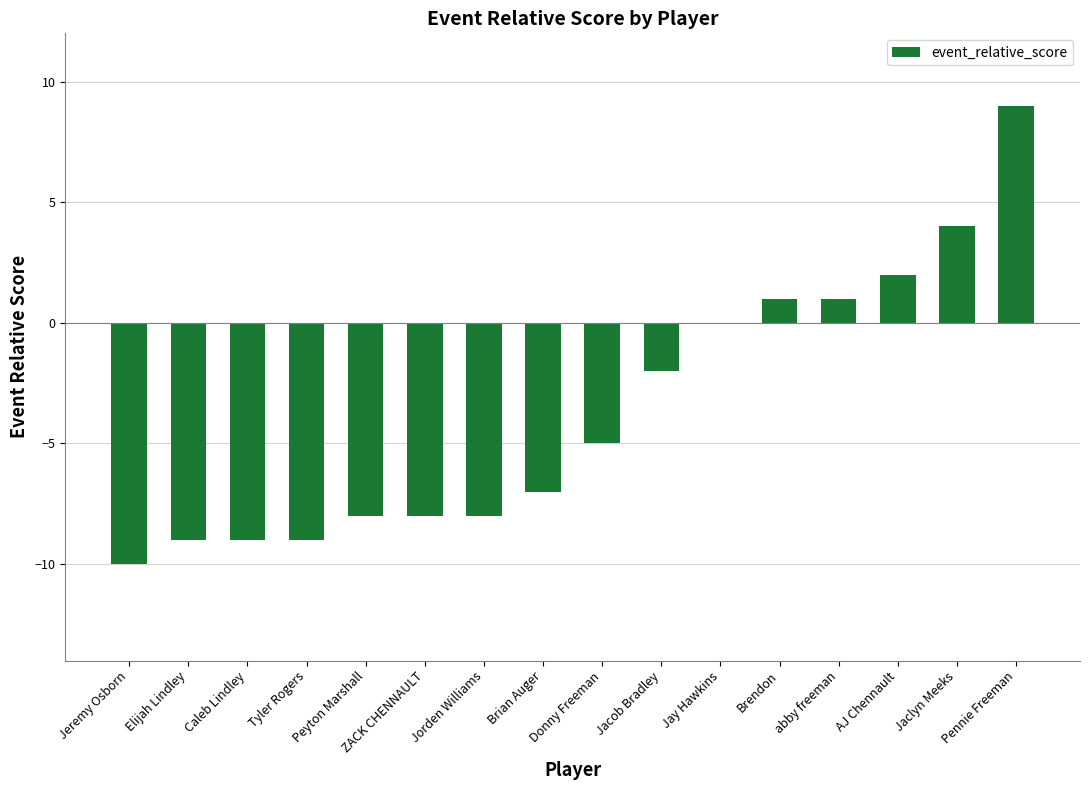

True or false: the data shows -10 at Jeremy Osborn.

True